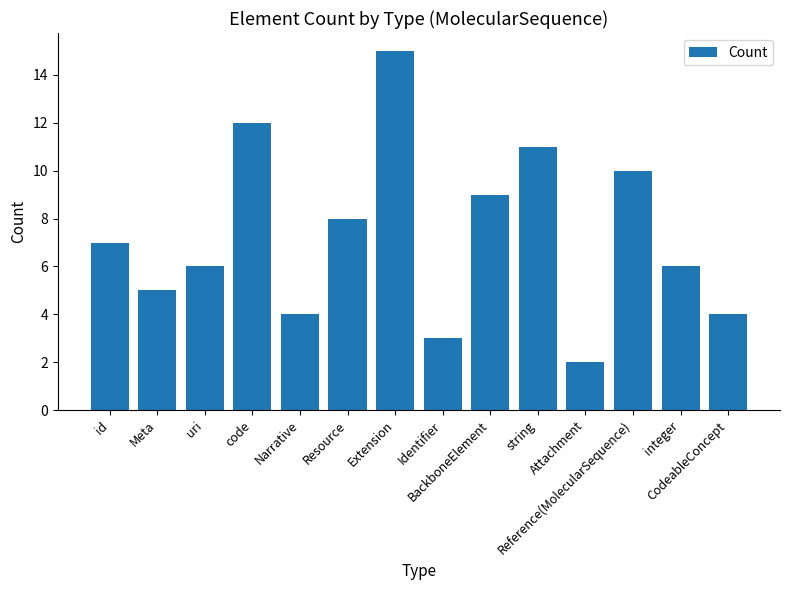

True or false: the data shows 4 at Attachment.

False